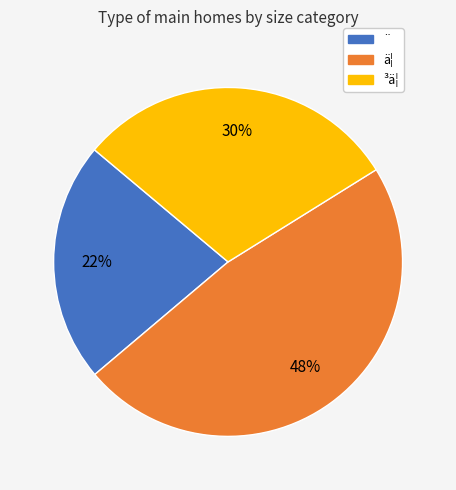

To the nearest percent, what is the average slice percentage?

33%